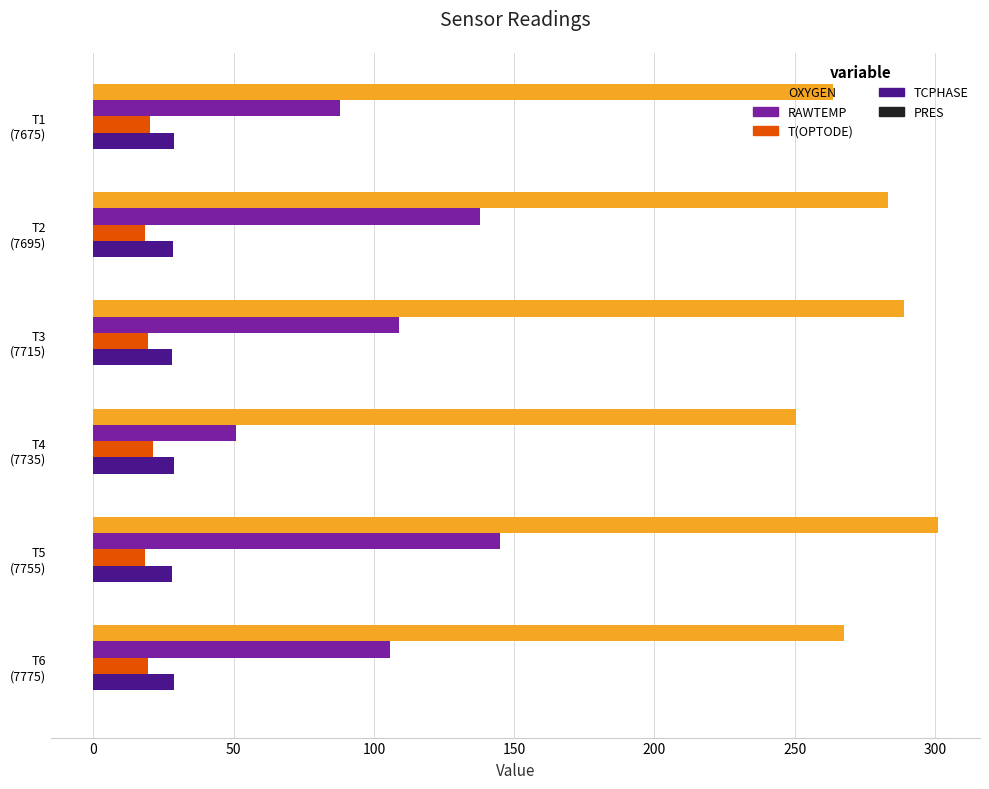

Which series has the largest total across all categories?

OXYGEN